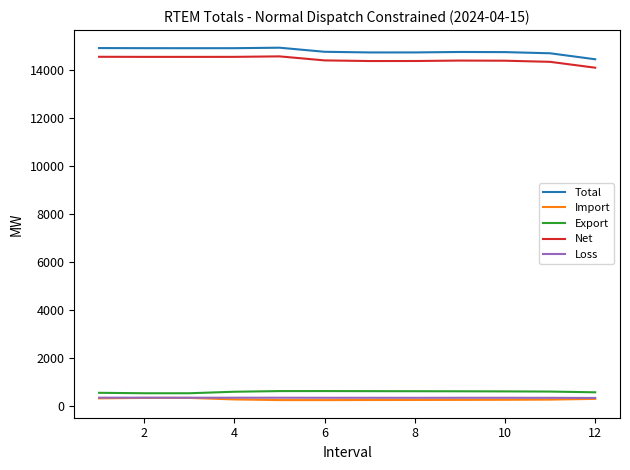

What is the maximum value for Loss?

363.2